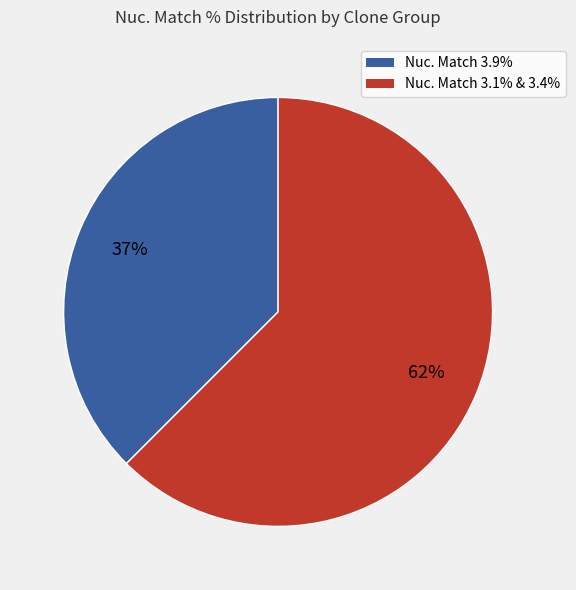

Is there a majority slice in this chart?

Yes